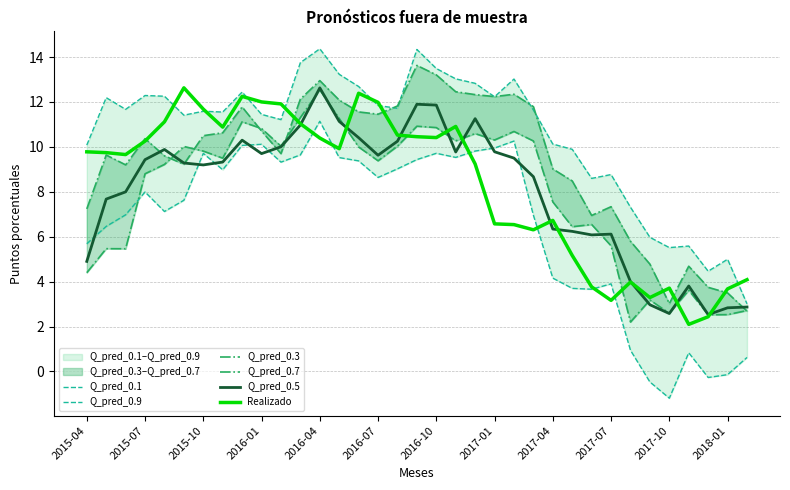

Is the value of Q_pred_0.9 at 28 greater than the value of Q_pred_0.5 at 28?

Yes